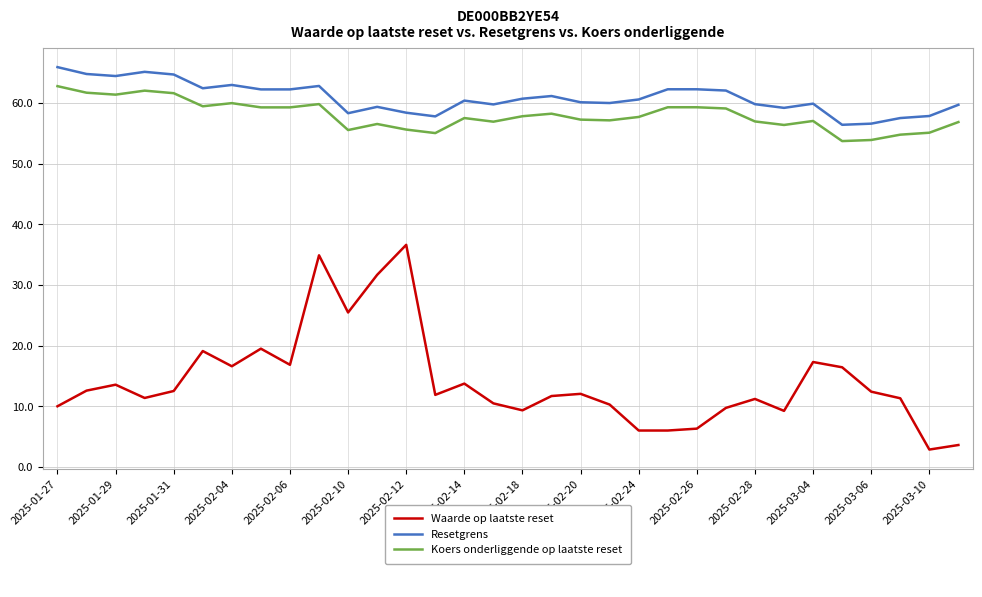

What is the greatest value displayed?

65.9